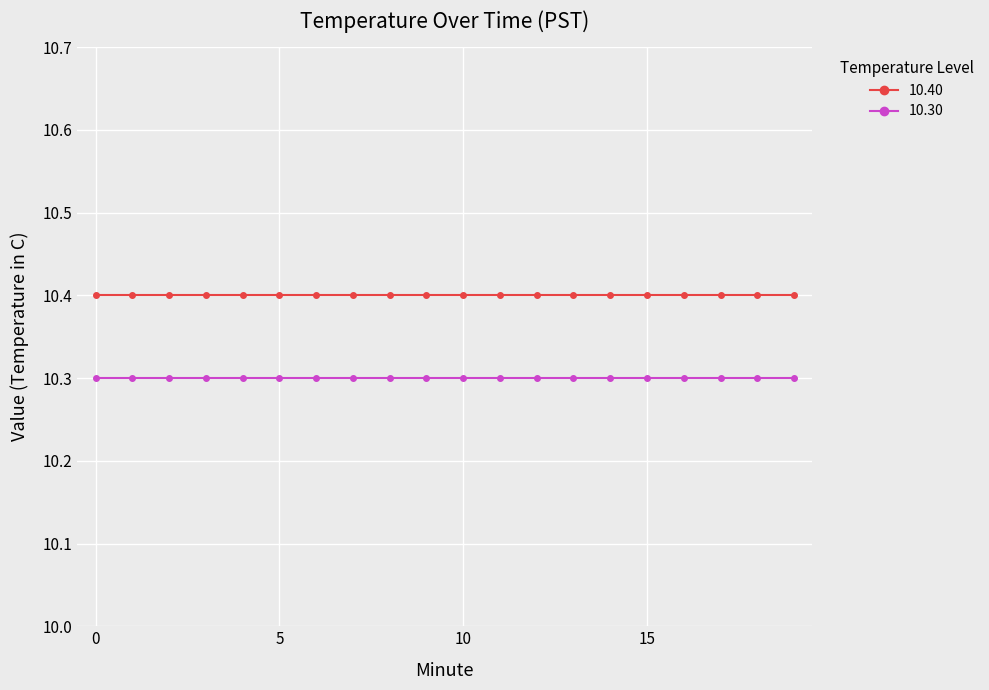

What is the maximum value shown in the chart?

10.4